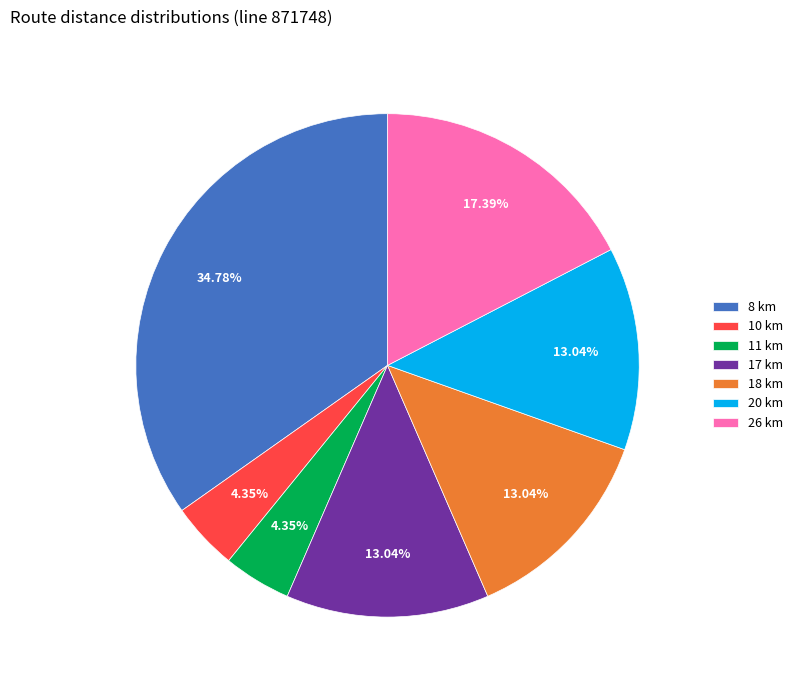

To the nearest percent, what is the difference between the largest and smallest slice percentages?

30%